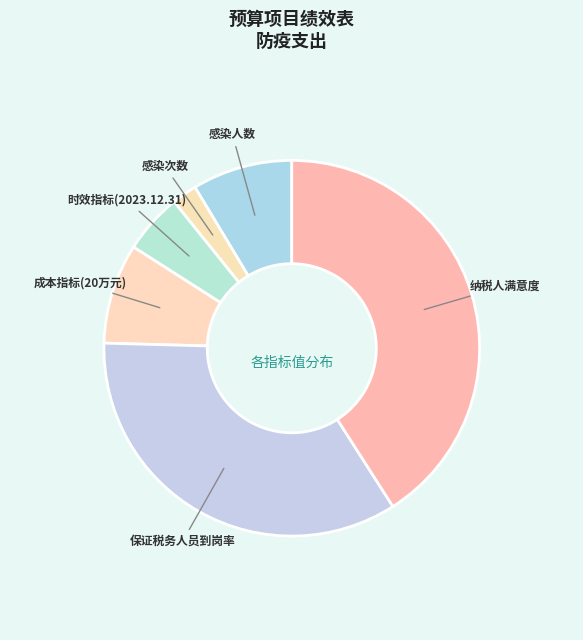

Count the number of slices in the pie.

6